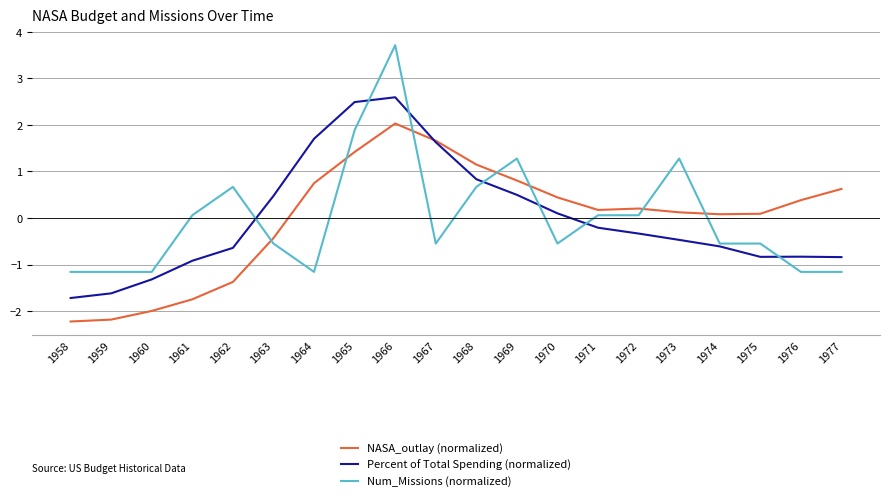

Is the value of Num_Missions (normalized) at 1959 greater than the value of NASA_outlay (normalized) at 1968?

No